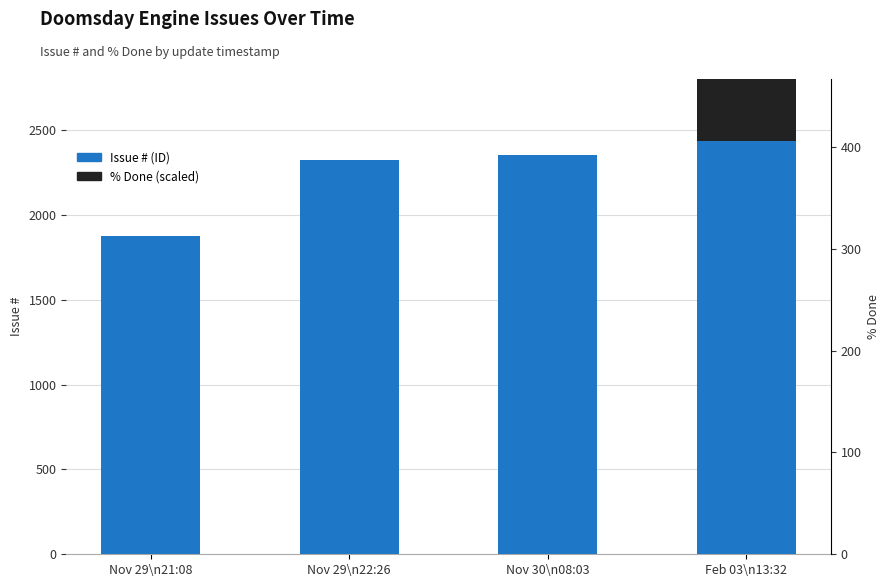

At which label does # reach its minimum?

Nov 29\n21:08